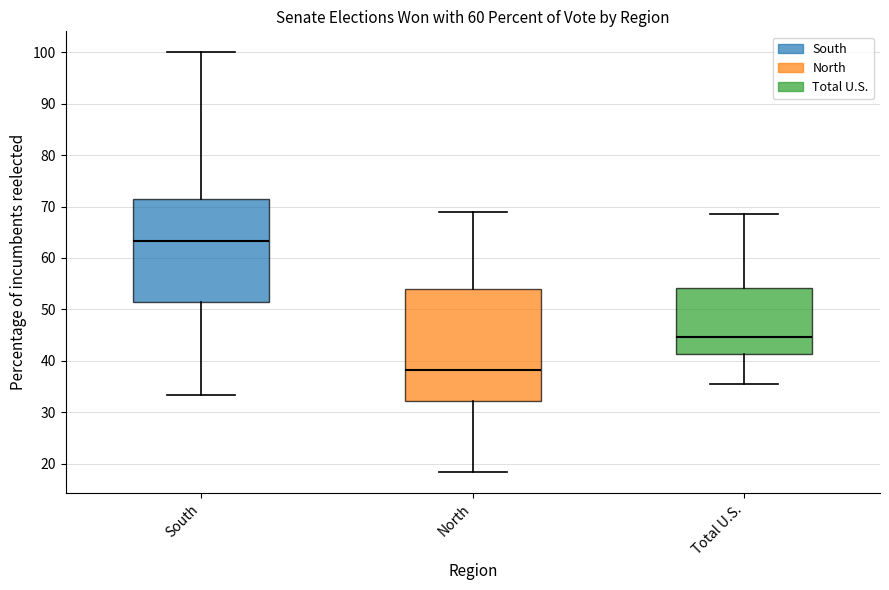

Reading left to right, read every box against the y-axis: the position of its median line, the range the box covers, and the ends of its whiskers. The values are not printed on the chart, so give them approximately, as read against the axis.

South: median 63, box 52 to 71, whiskers 33 to 100
North: median 38, box 32 to 54, whiskers 18 to 69
Total U.S.: median 45, box 41 to 54, whiskers 36 to 69